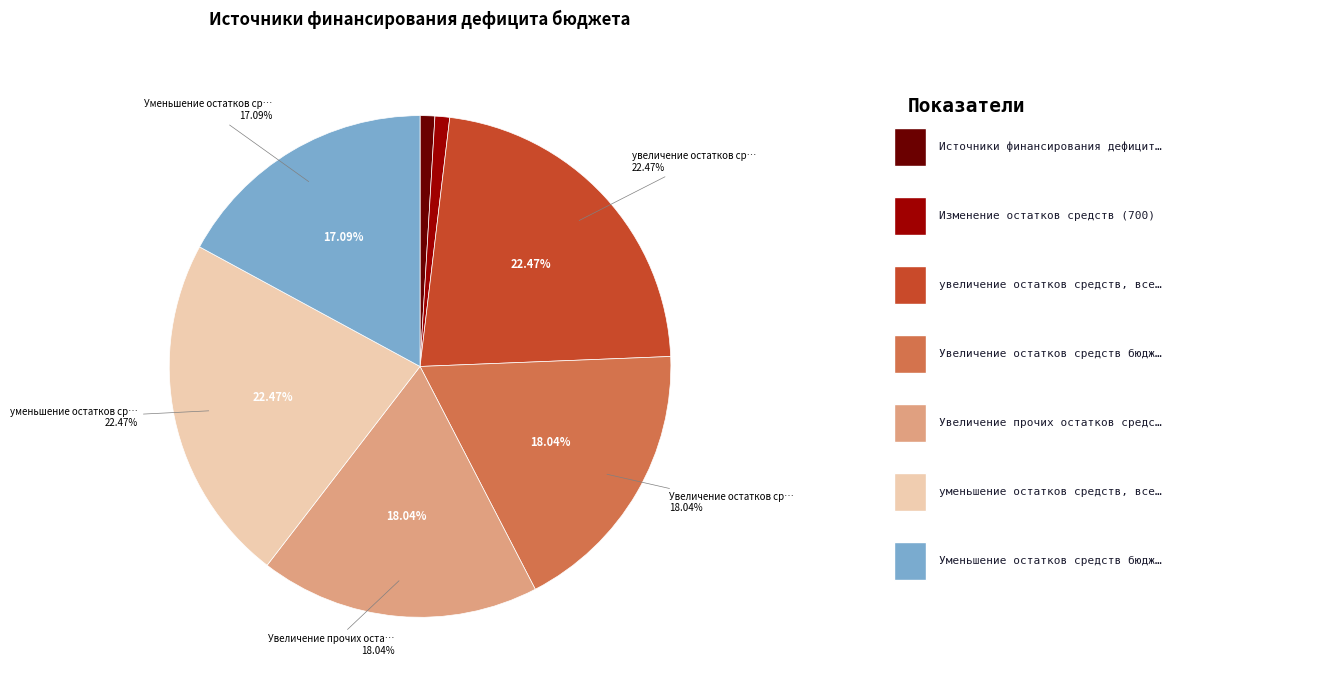

Which category has the biggest portion of the pie?

увеличение остатков средств, всего